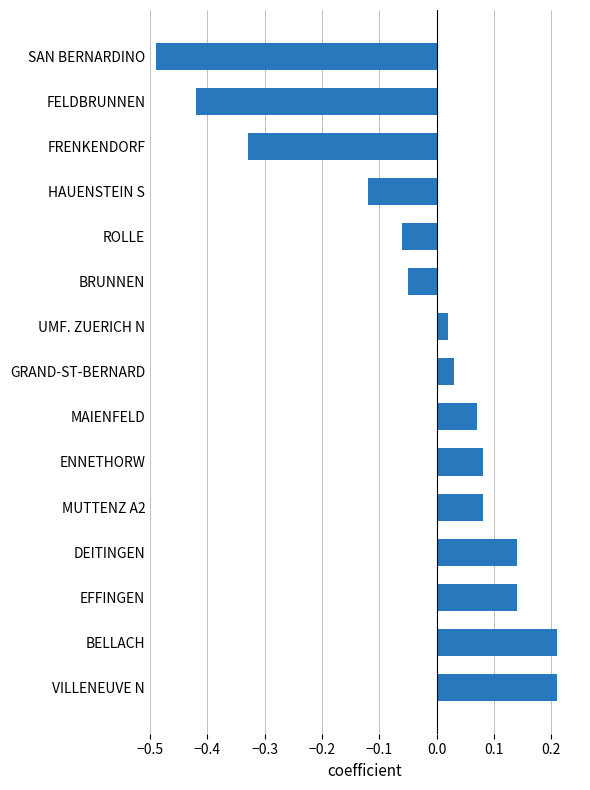

Between MUTTENZ A2 and DEITINGEN, which is larger?

DEITINGEN